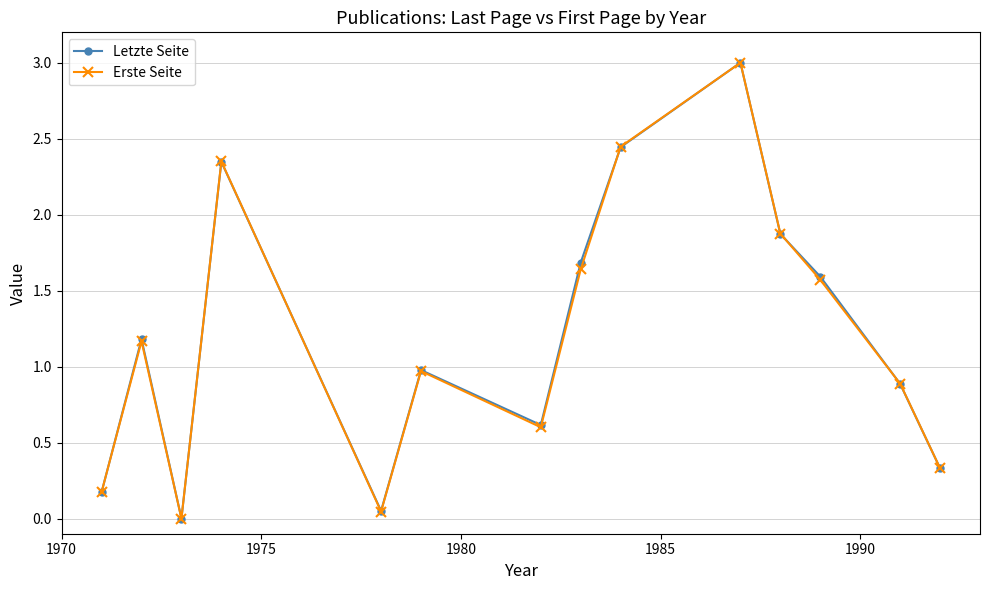

What is the value of the Erste Seite point at the 11th from the left?

1.9